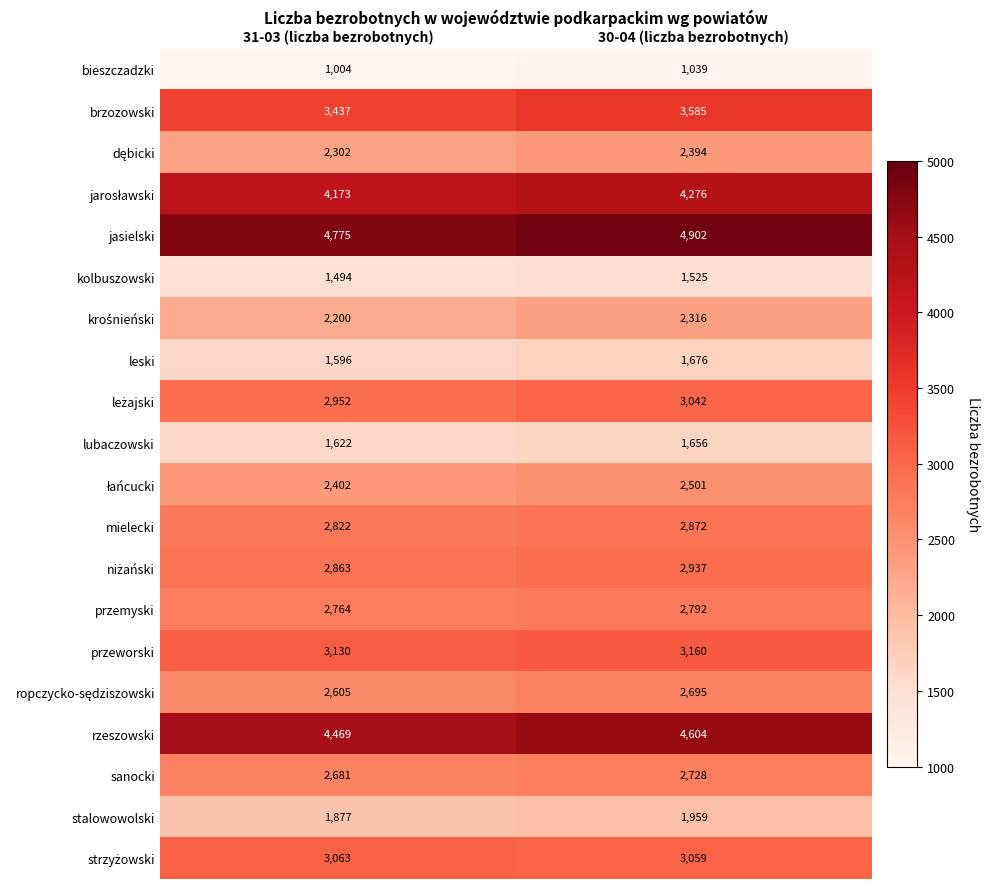

At how many categories does at least one series exceed 1503?

2